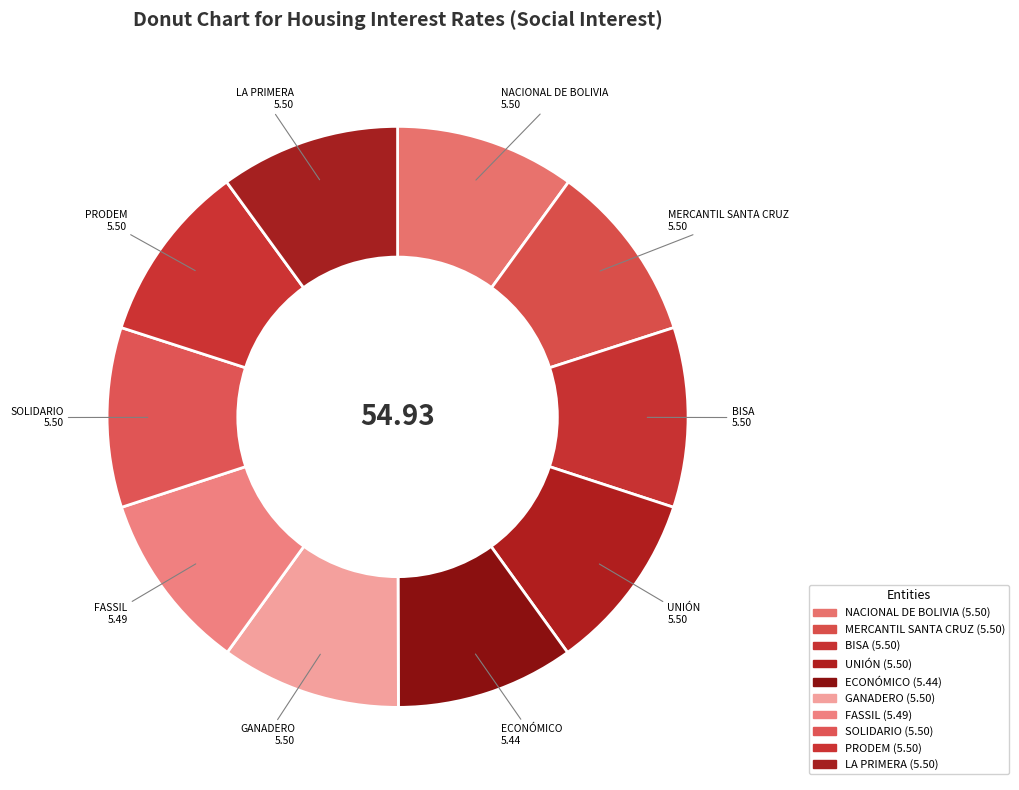

How many slices are in this pie chart?

10